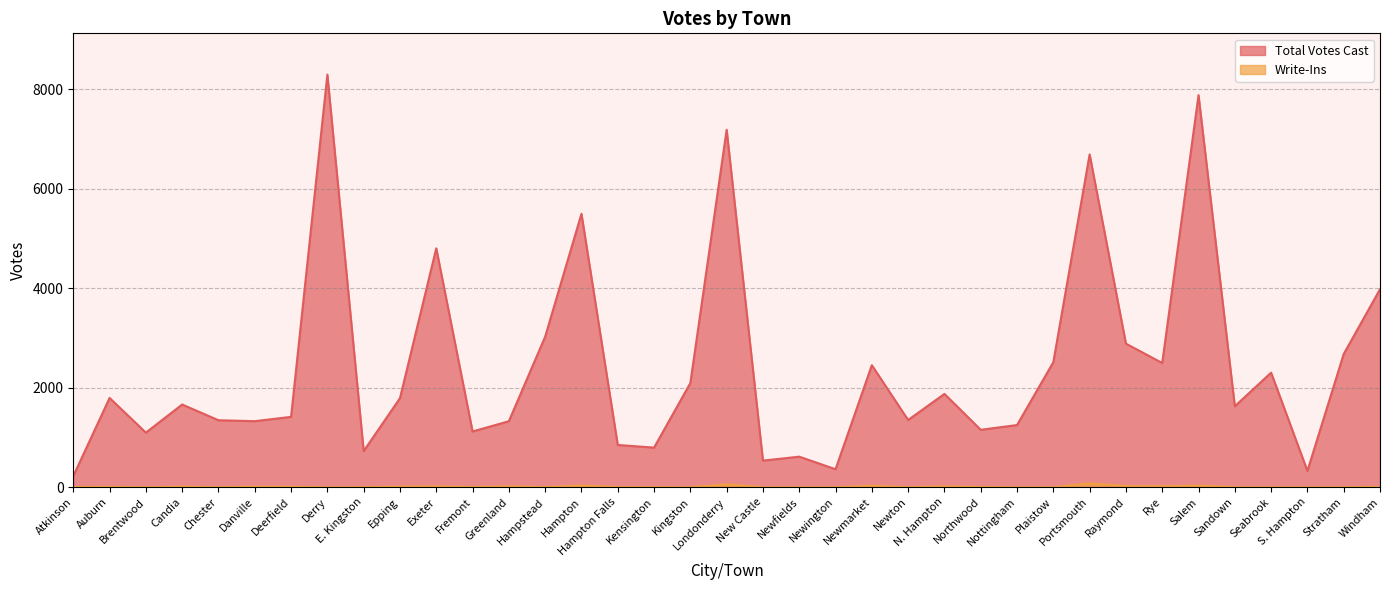

What is the sum of all Total Votes Cast values?

89282